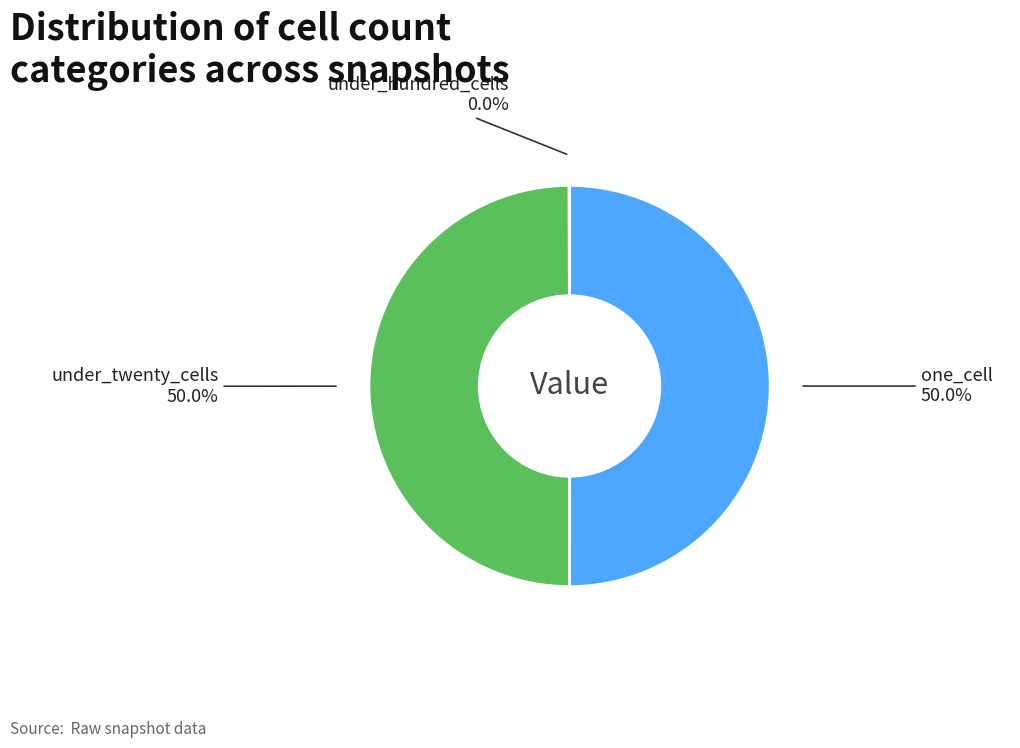

What percentage do under_twenty_cells and one_cell together represent?

100.0%